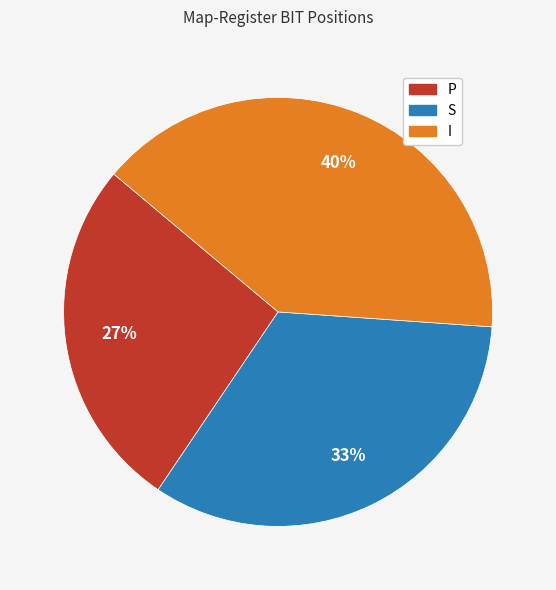

To the nearest percent, what is the average slice percentage?

33%